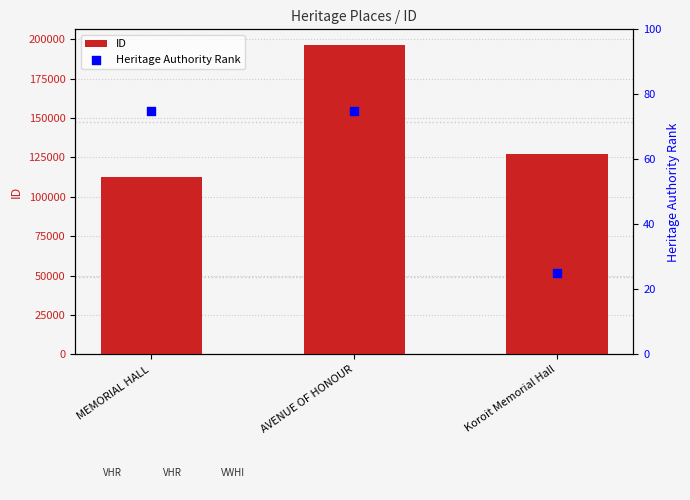

Which series has the largest total across all categories?

ID